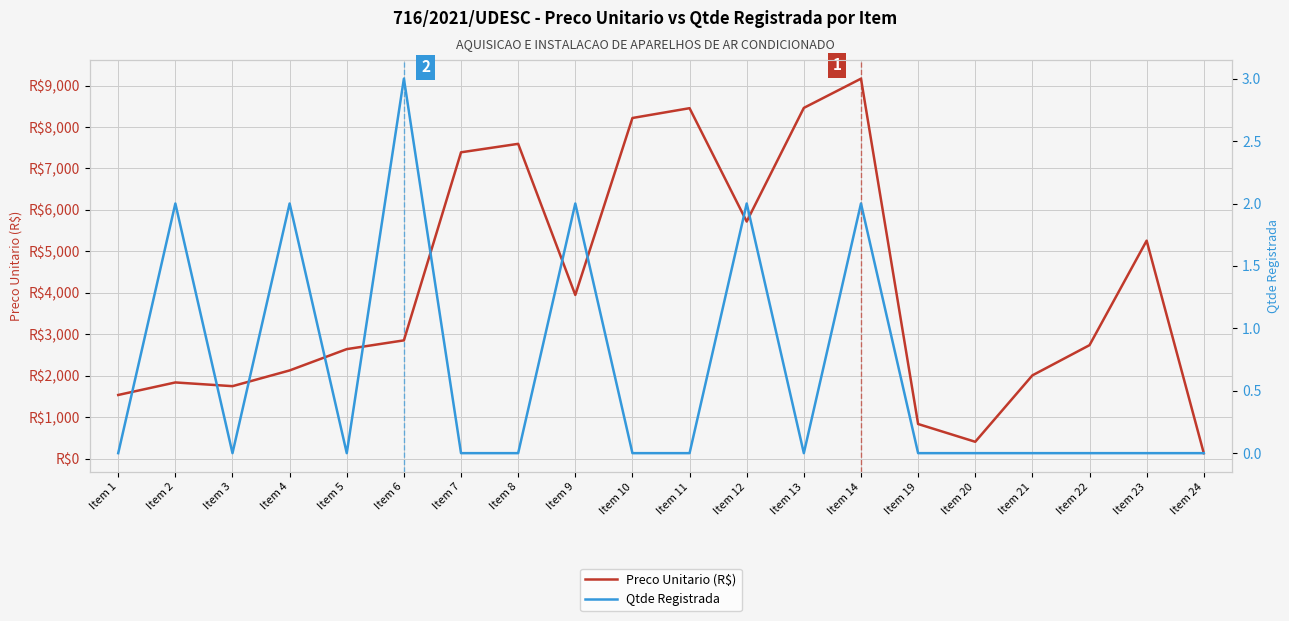

Which series has the widest spread of values?

Preco Unitario (R$)